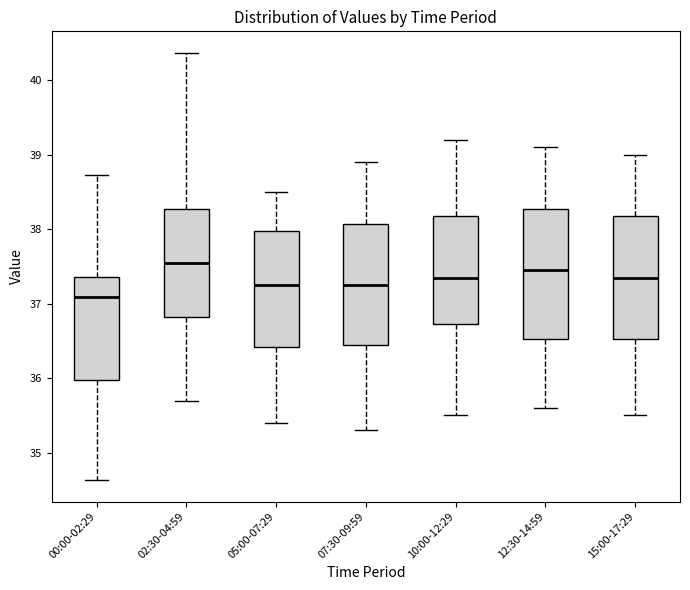

Where is the upper edge of the box for 00:00-02:29 on the y-axis? The values are not printed on the chart, so give them approximately, as read against the axis.

37.4